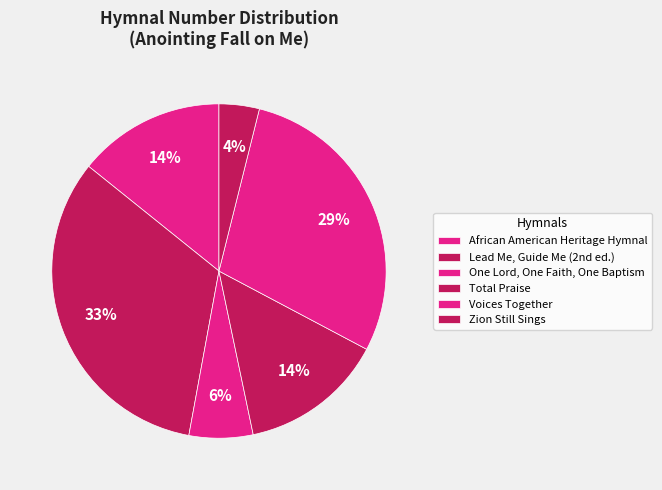

What is the change in value from African American Heritage Hymnal to Total Praise?

-6